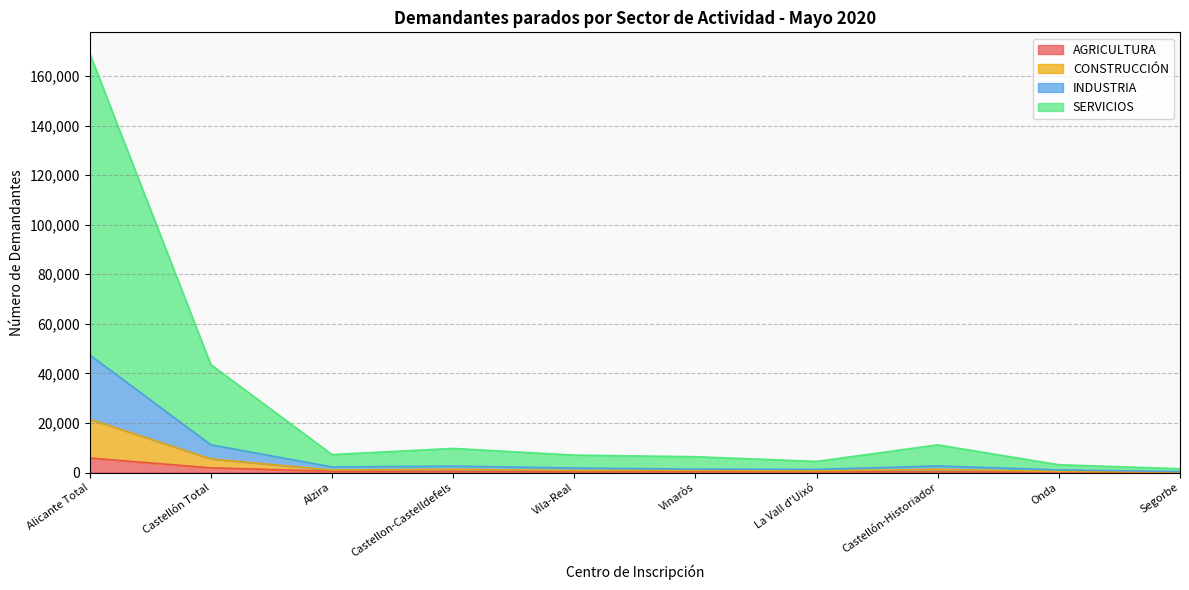

What is the label of the 1st point from the left?

Alicante Total